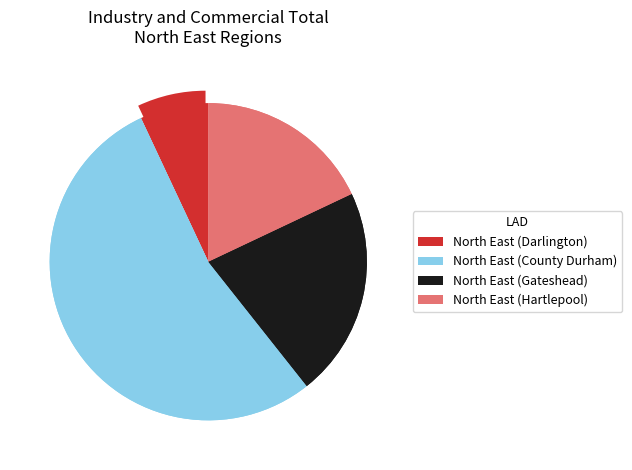

Is there any slice that represents more than half of the pie?

No